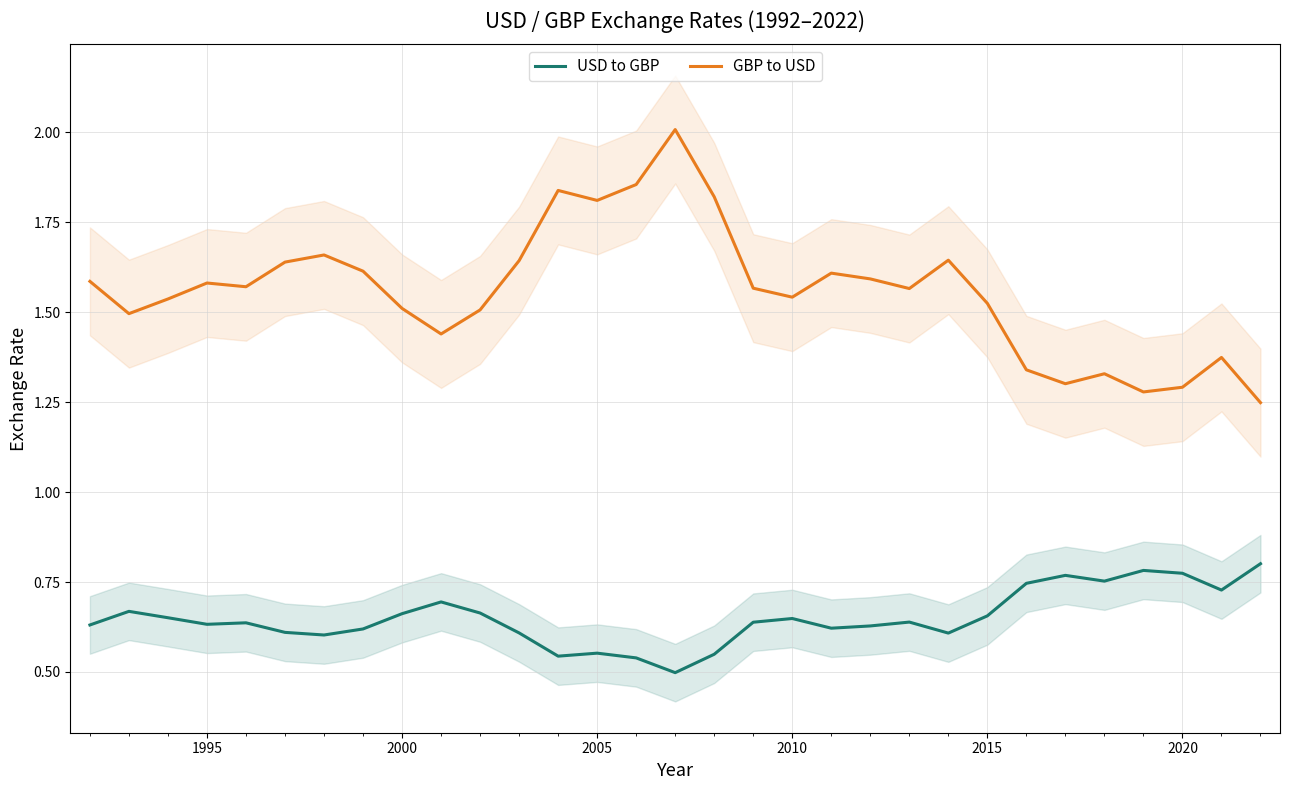

True or false: USD to GBP and GBP to USD intersect in this chart.

False